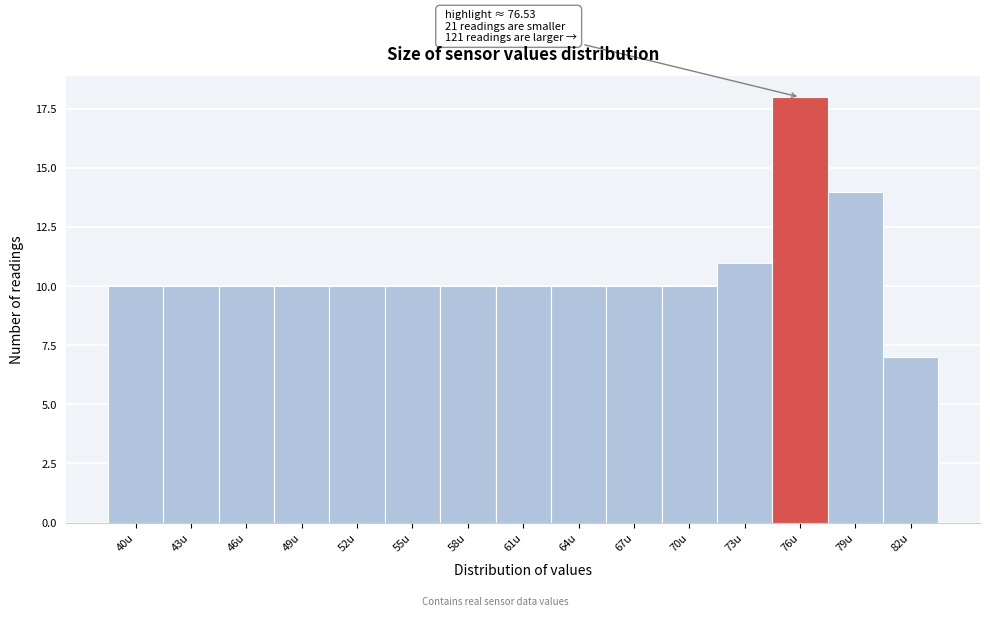

Reading right to left, extract all data points from this chart.

82u=7	79u=14	76u=18	73u=11	70u=10	67u=10	64u=10	61u=10	58u=10	55u=10	52u=10	49u=10	46u=10	43u=10	40u=10